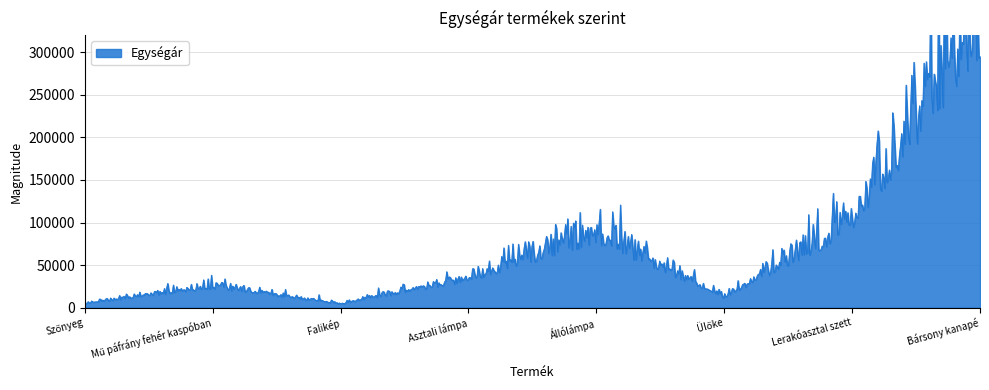

How many lines are shown in the chart?

1